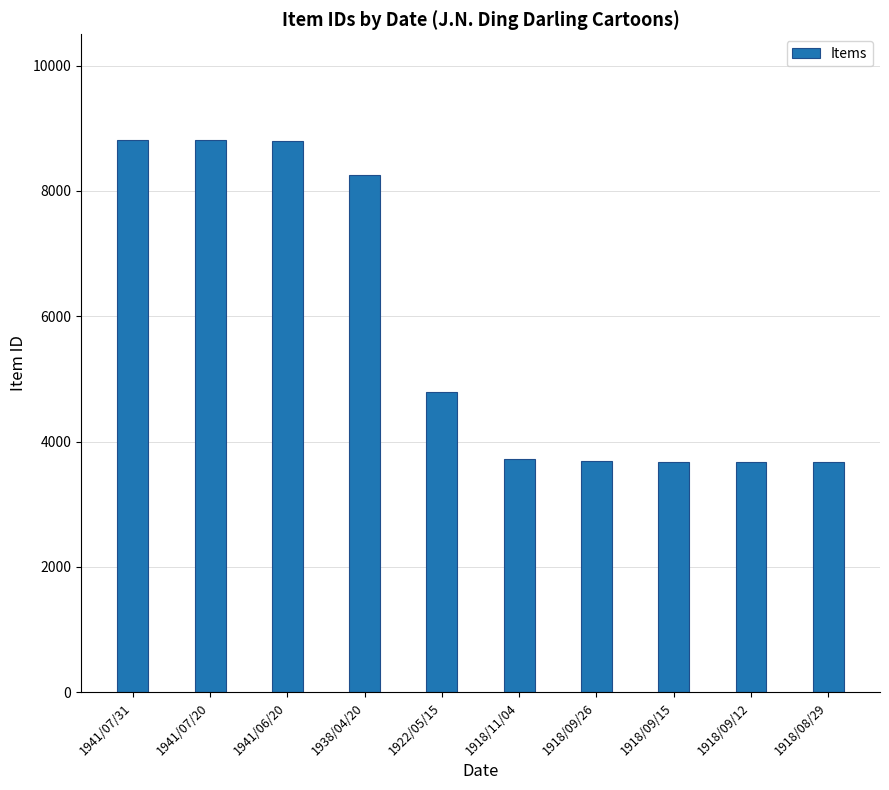

Are the bars grouped side by side (vs. stacked)?

No